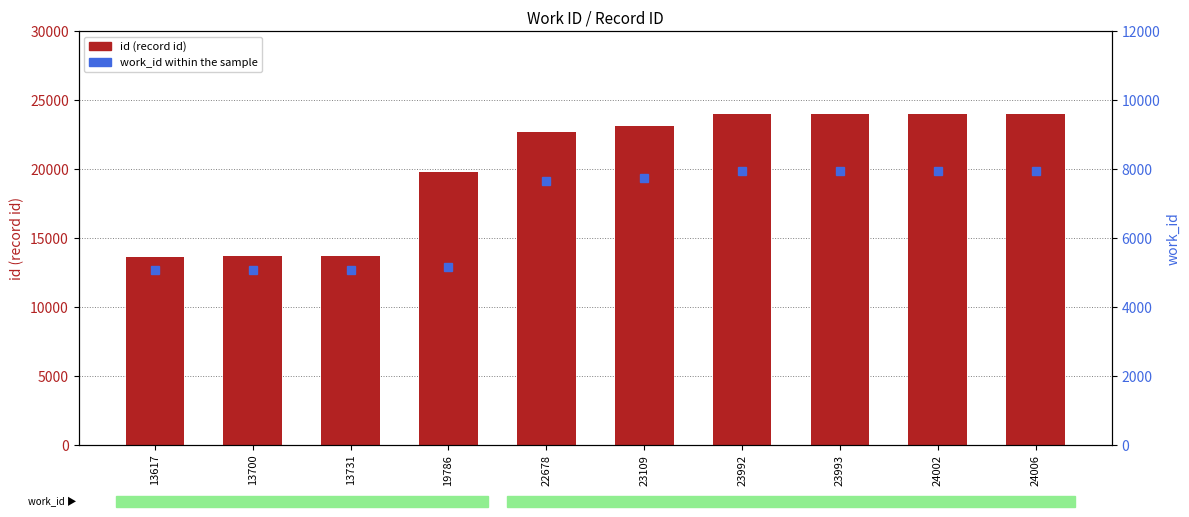

Which series has the largest total across all categories?

id (record)